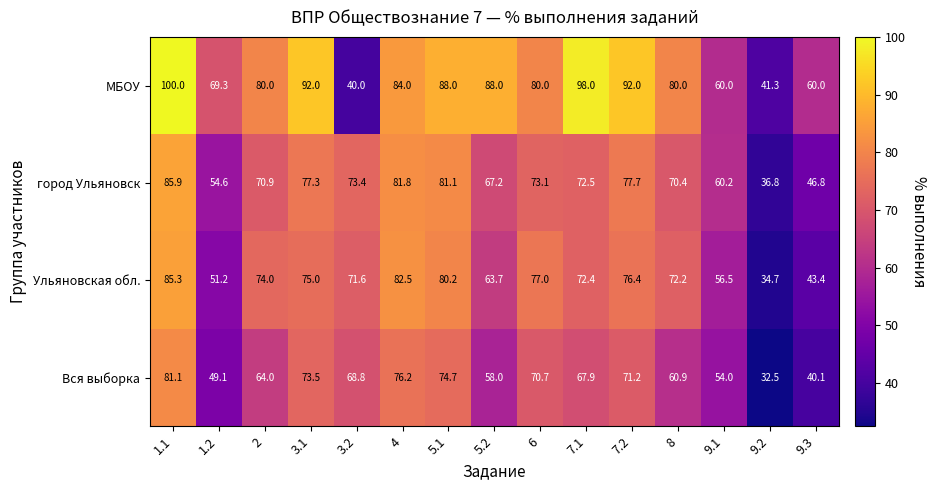

The value of МБОУ at 4 is 84.0. True or false?

True